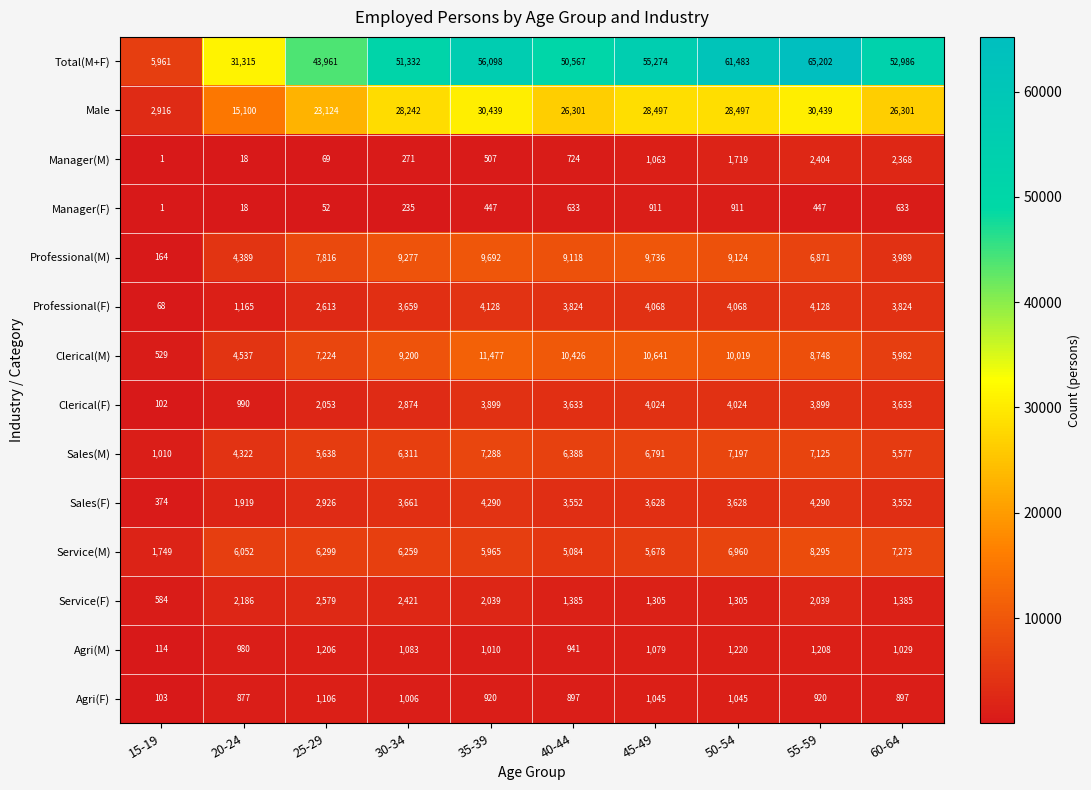

What is the minimum value shown in the chart?

1